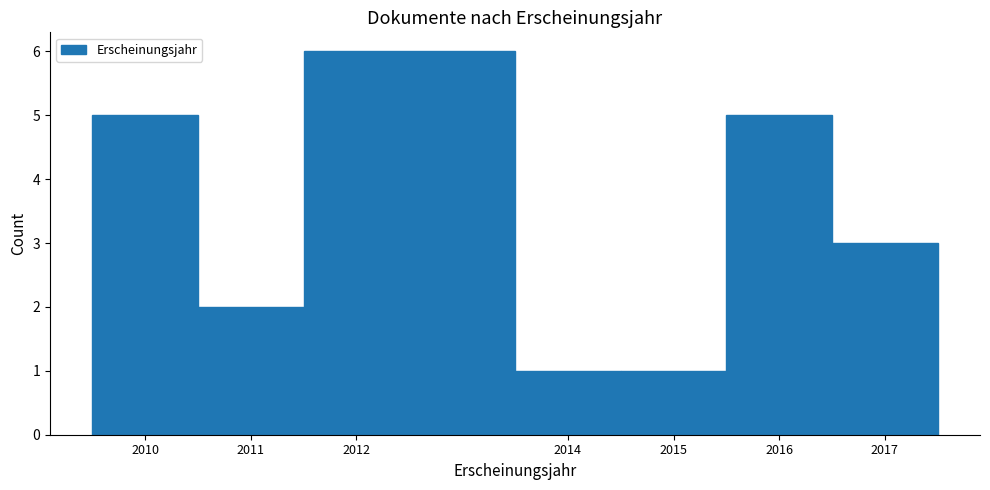

Reading left to right, transcribe this chart: for each bar, give the range it covers on the x-axis and its height. The values are not printed on the chart, so give them approximately, as read against the axis.

2009.5 to 2010.5: 5
2010.5 to 2011.5: 2
2011.5 to 2013.5: 6
2013.5 to 2014.5: 1
2014.5 to 2015.5: 1
2015.5 to 2016.5: 5
2016.5 to 2017.5: 3